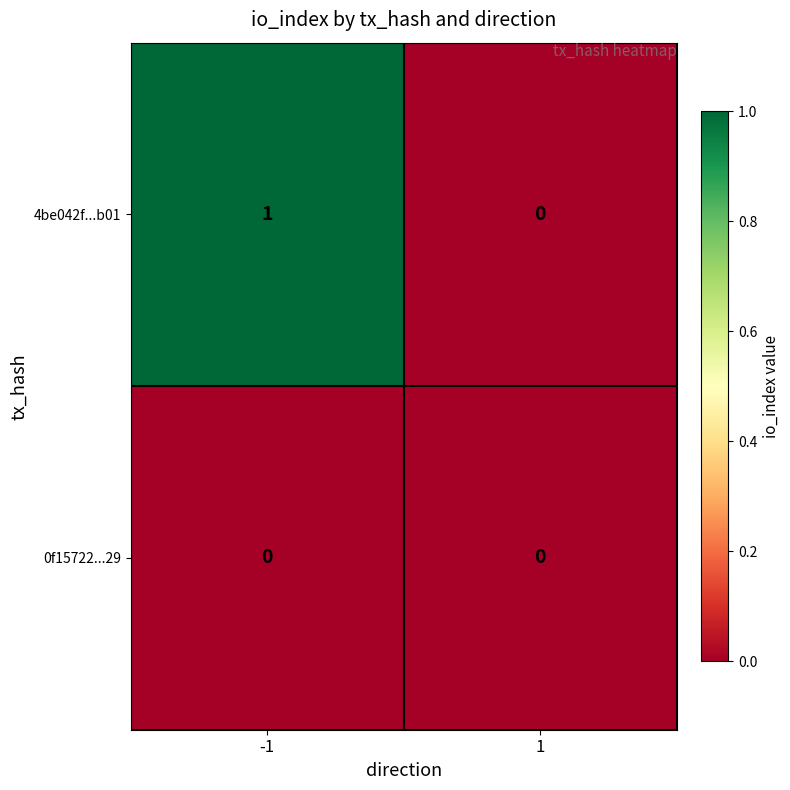

Which series has the largest total across all categories?

4be042f...b01